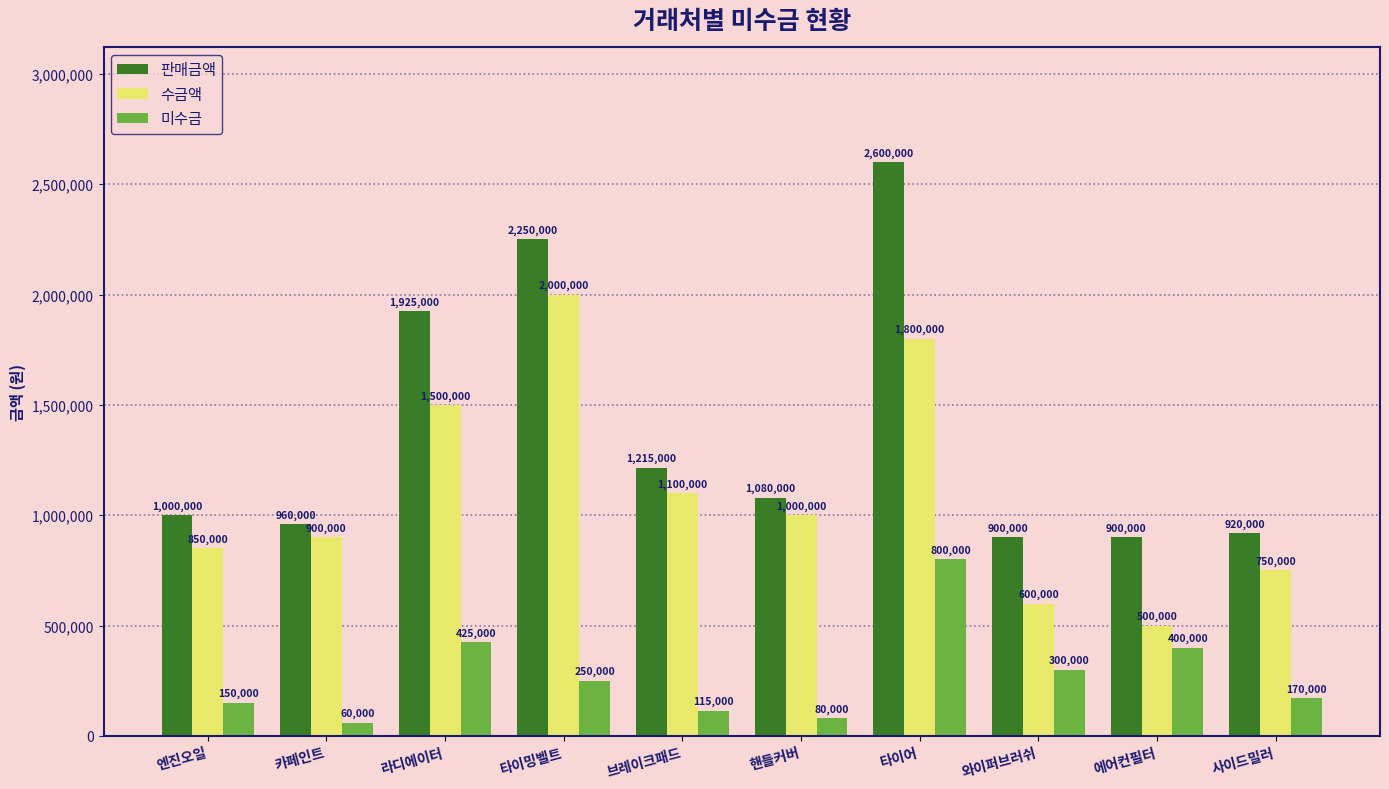

What is the label of the 1st bar from the right?

사이드밀러